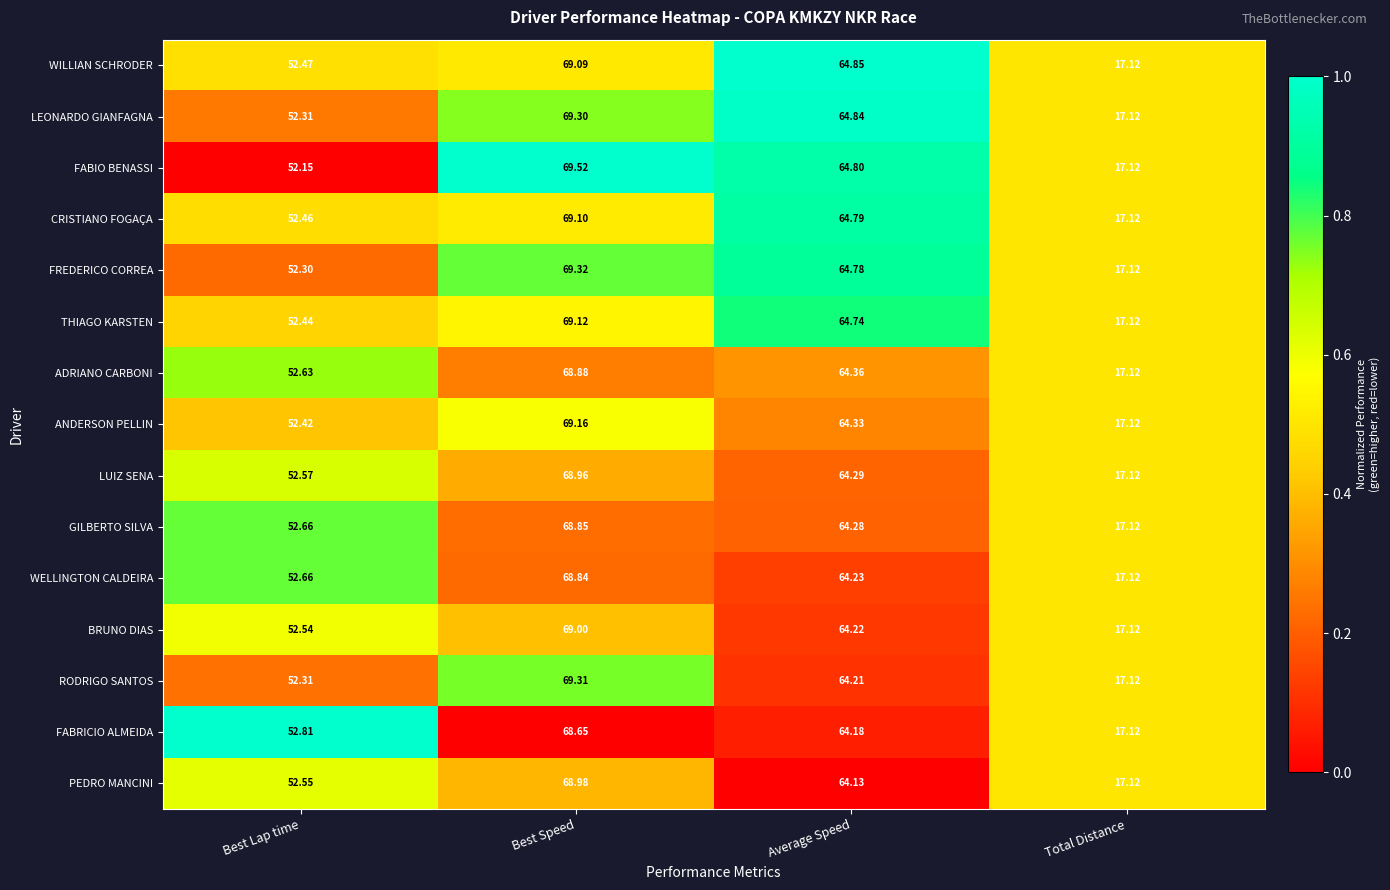

At which category does the chart reach its peak across all series?

Best Speed